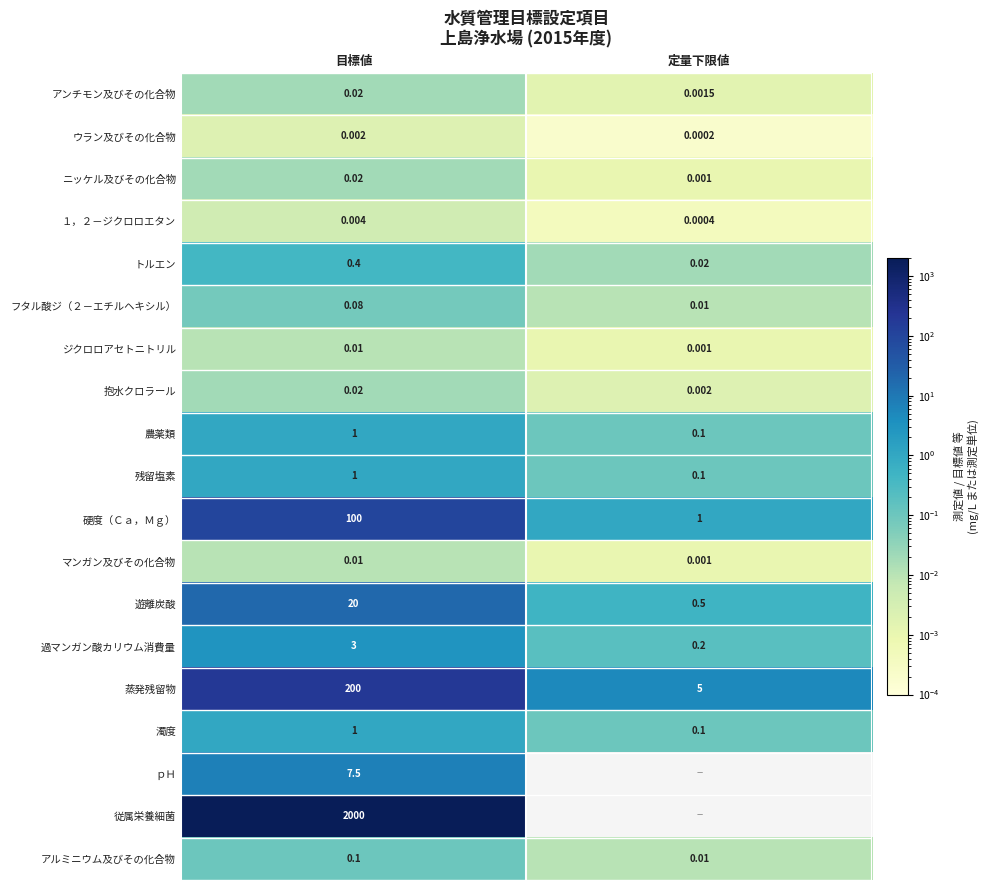

At which label does 抱水クロラール reach its minimum?

定量下限値